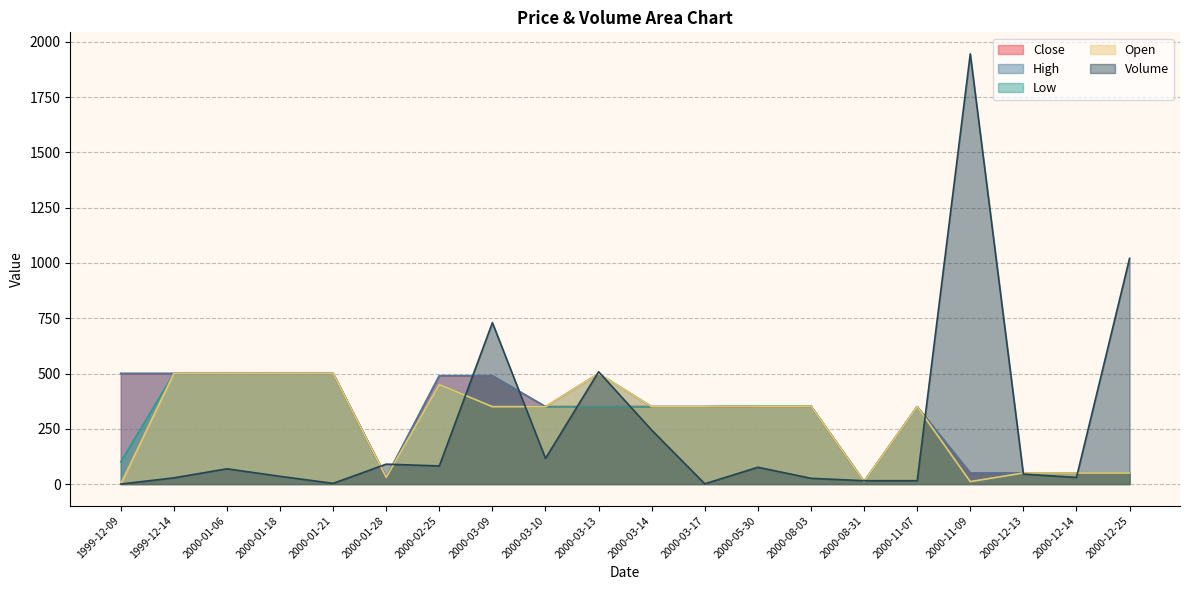

Reading right to left, extract all data points from this chart.

Close: 50	50	50	50	350	11	352	352	350	350	350	350	490	490	30	500	500	500	500	500
High: 50	50	50	50	350	11	352	352	350	350	500	350	490	490	30	500	500	500	500	500
Low: 50	50	50	11	350	11	352	352	350	350	350	350	350	450	30	500	500	500	500	100
Open: 50	50	50	11	350	11	352	352	350	350	500	350	350	450	30	500	500	500	500	0
Volume: 1021	30	45	1946	15	15	26	76	1	244	508	116	730	82	90	3	35	69	28	0